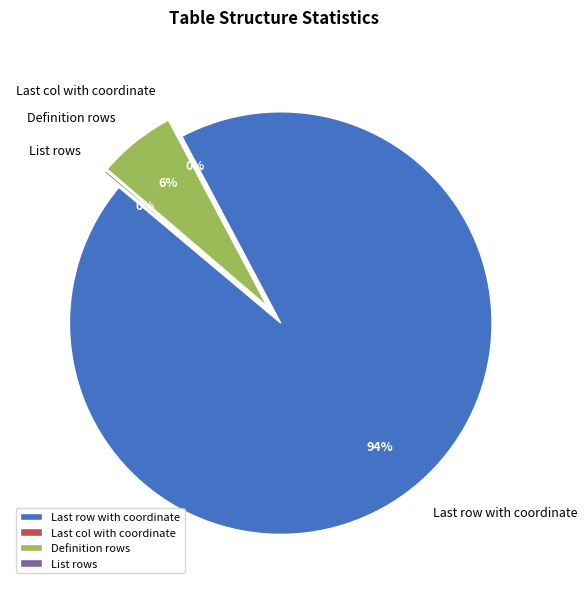

Which slice represents more than half of the pie?

Last row with coordinate